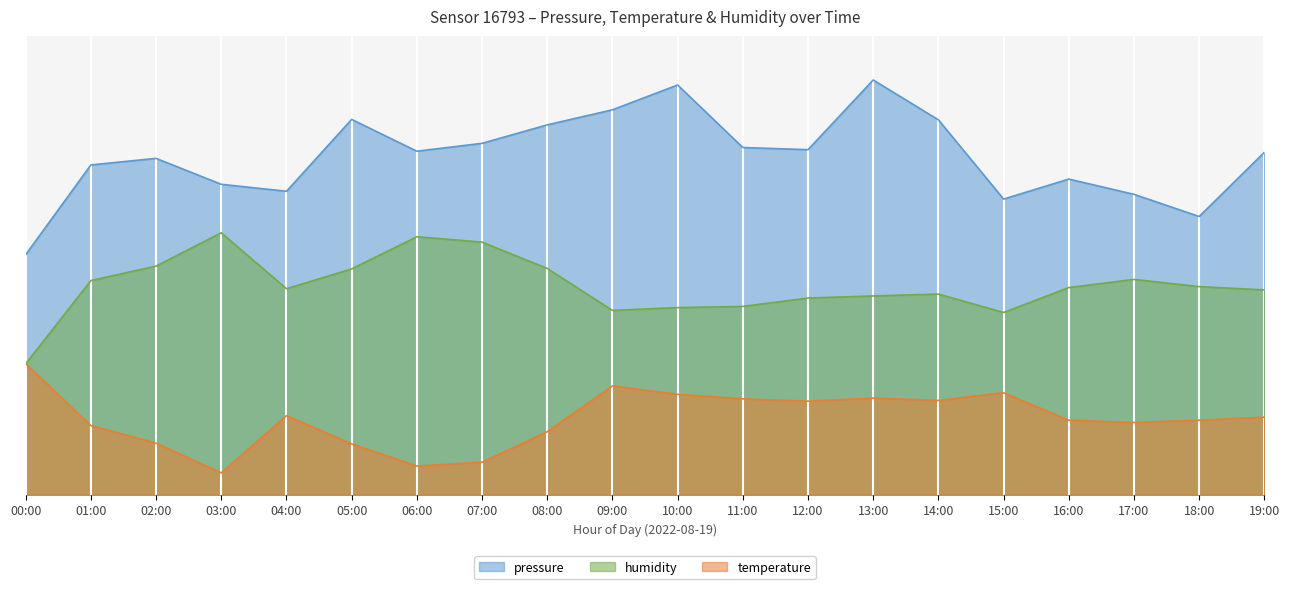

In pressure, how many points are lower than both neighbors (excluding endpoints)?

5